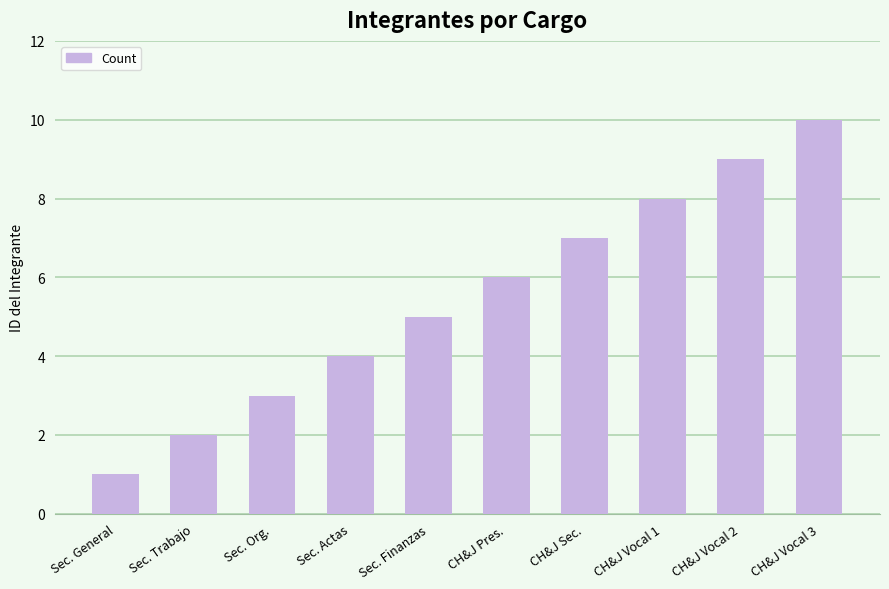

What value does the data have at CH&J Vocal 3?

10